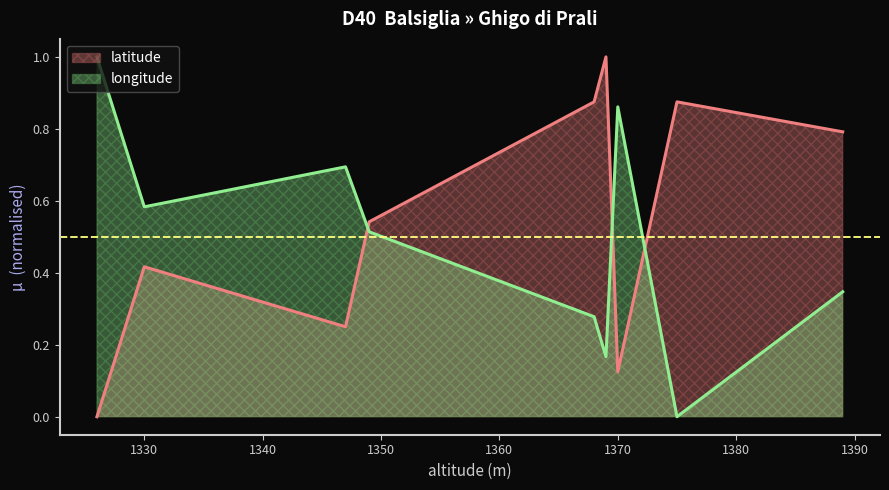

How many intersections are there between latitude and longitude?

3